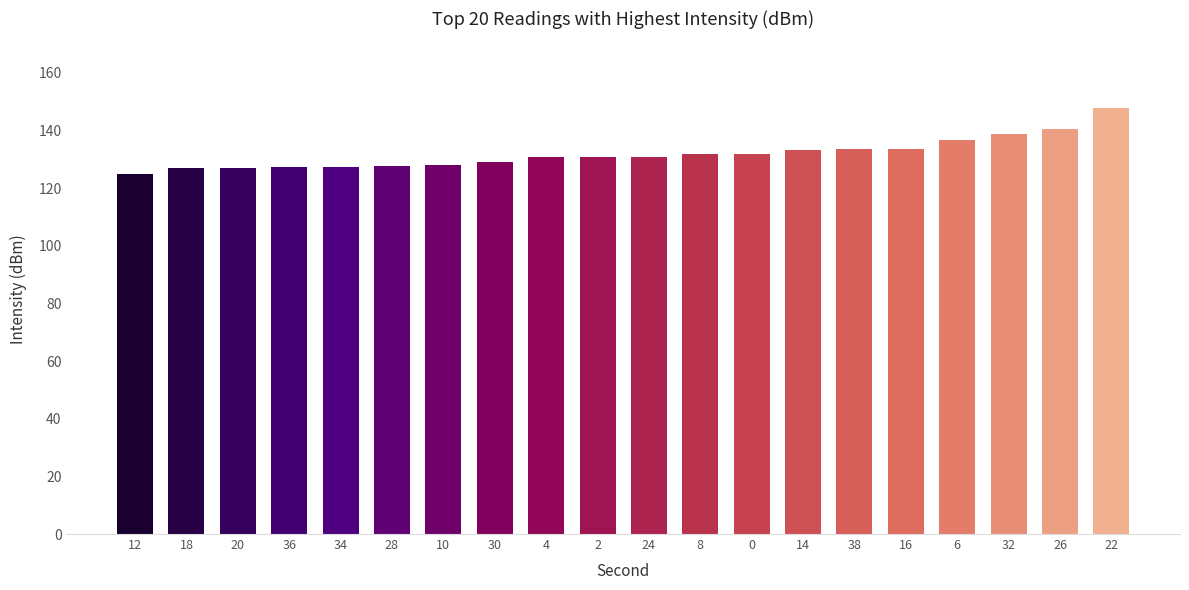

What is the maximum value shown in the chart?

147.8